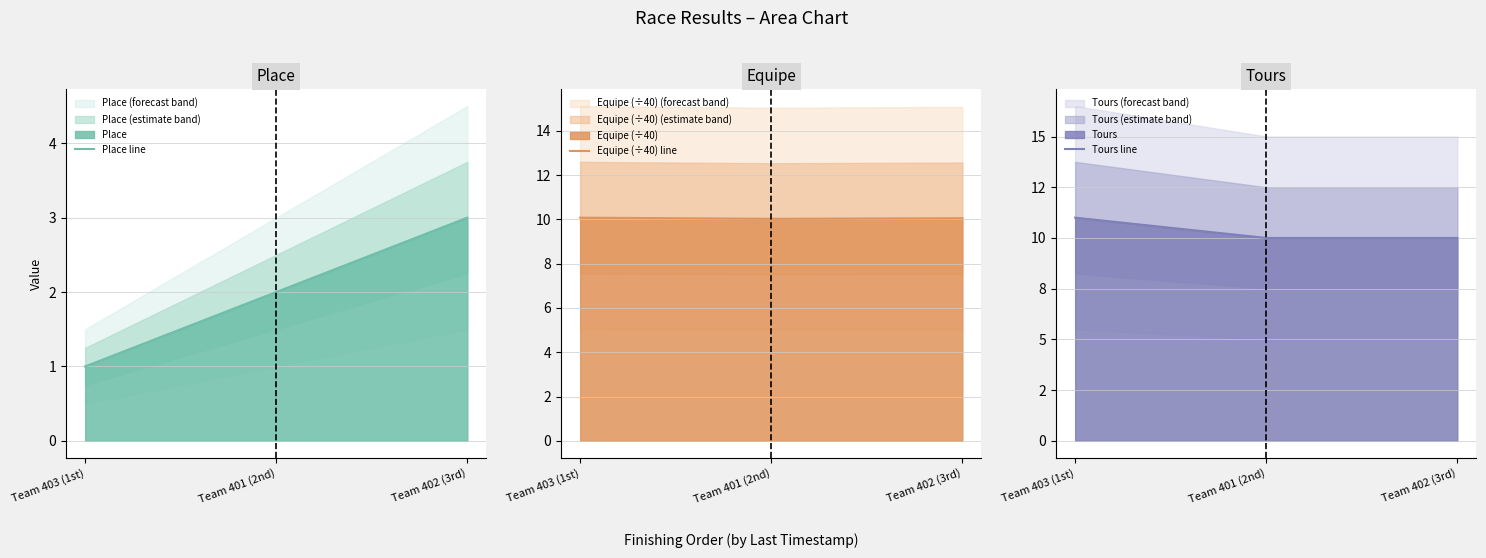

What is the value of the Place line point at the 3rd from the left?

3.0